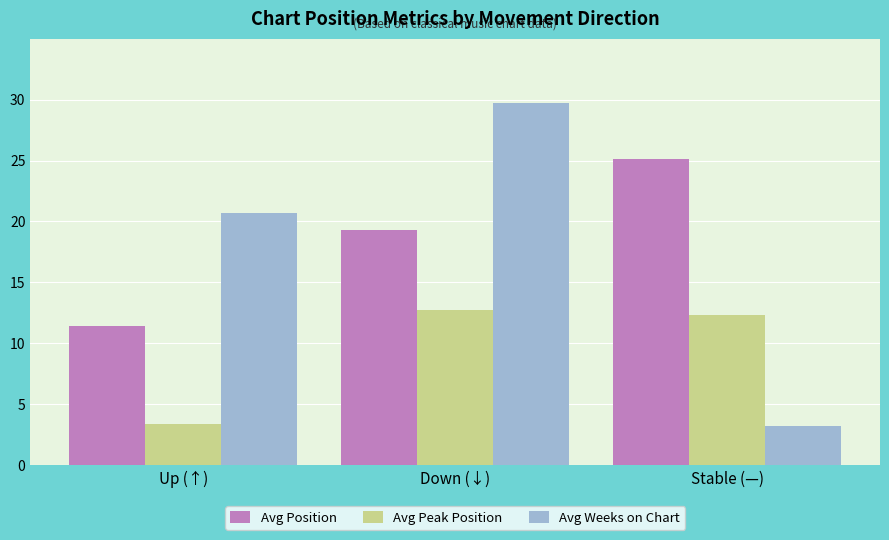

What is the maximum value shown in the chart?

29.7